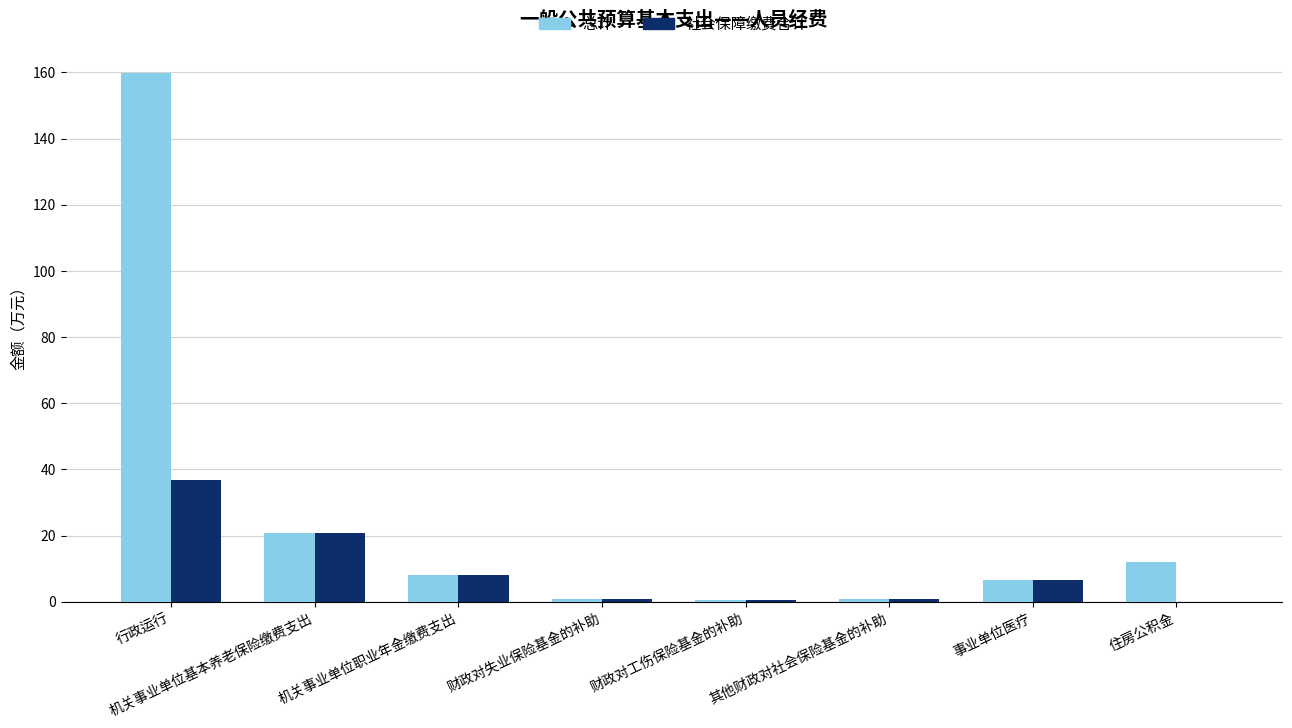

Which category has the highest value in the 总计 series?

行政运行